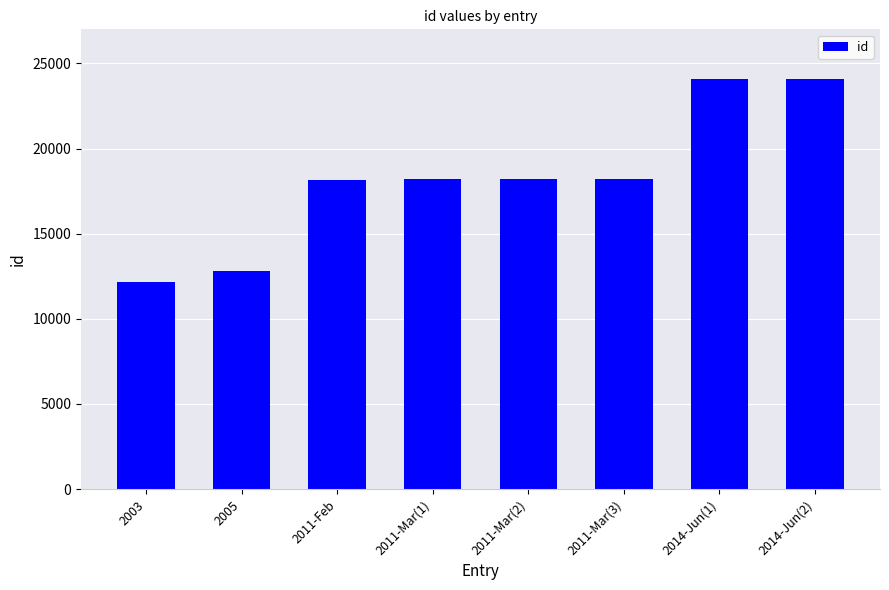

How many bars are there in total?

8